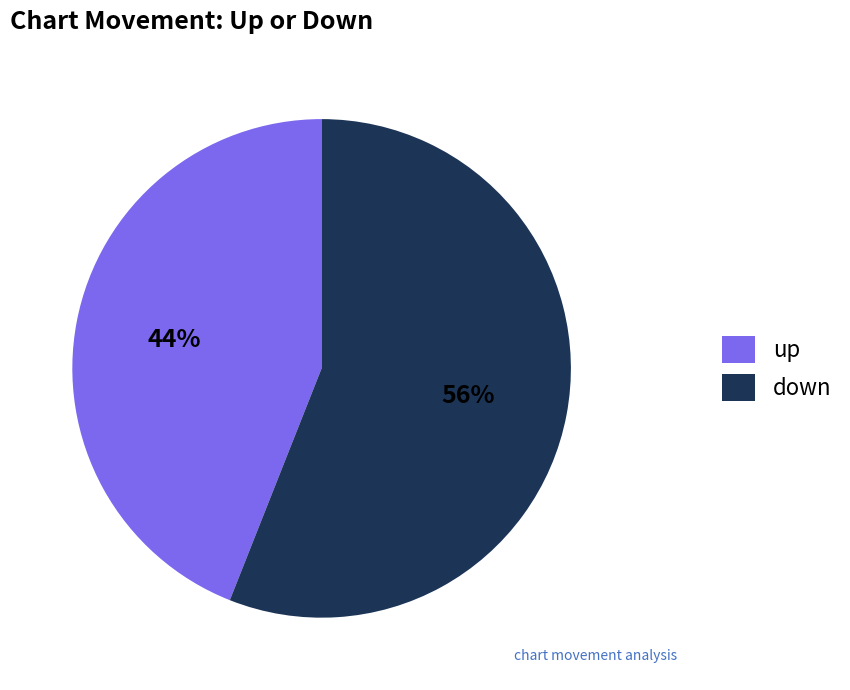

To the nearest percent, what percentage of the pie is up?

44%